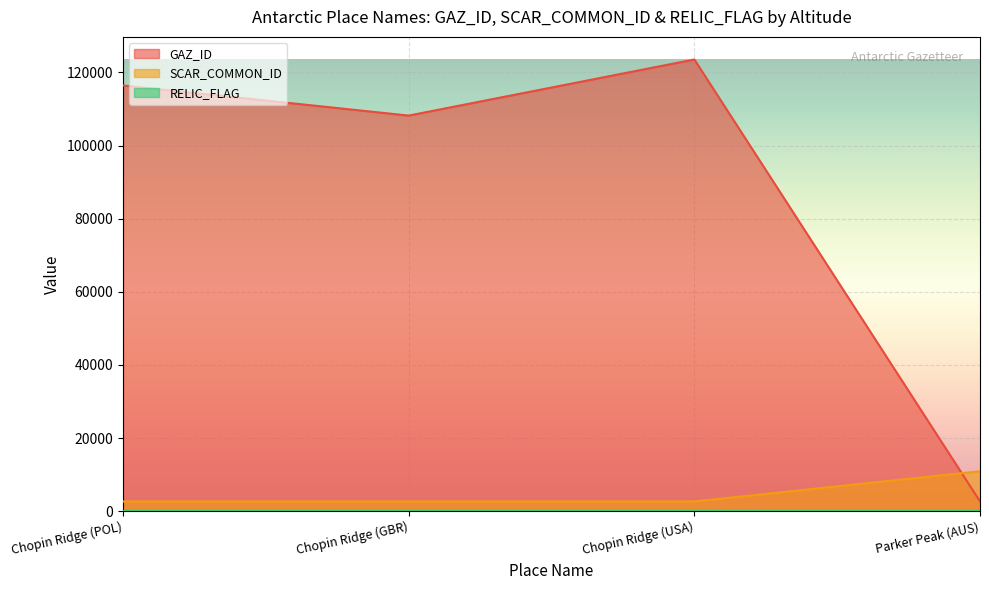

What value does the GAZ_ID series have at Chopin Ridge (GBR)?

108192